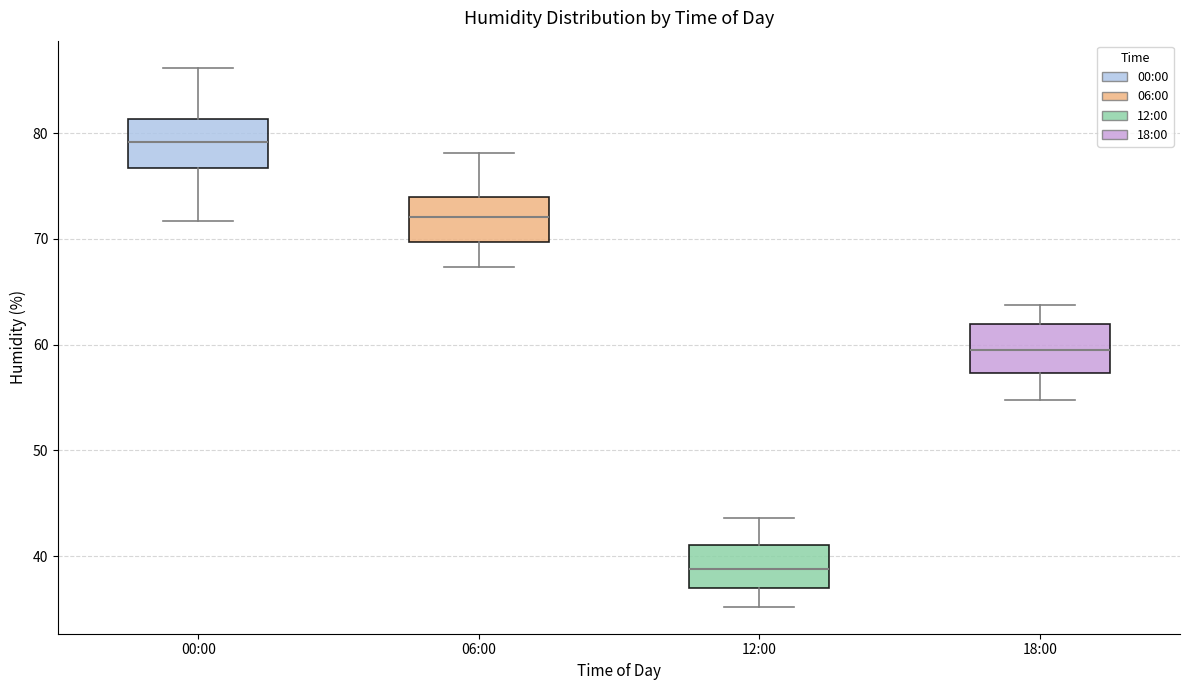

Reading left to right, read every box against the y-axis: the position of its median line, the range the box covers, and the ends of its whiskers. The values are not printed on the chart, so give them approximately, as read against the axis.

00:00: median 79, box 77 to 81, whiskers 72 to 86
06:00: median 72, box 70 to 74, whiskers 67 to 78
12:00: median 39, box 37 to 41, whiskers 35 to 44
18:00: median 59, box 57 to 62, whiskers 55 to 64